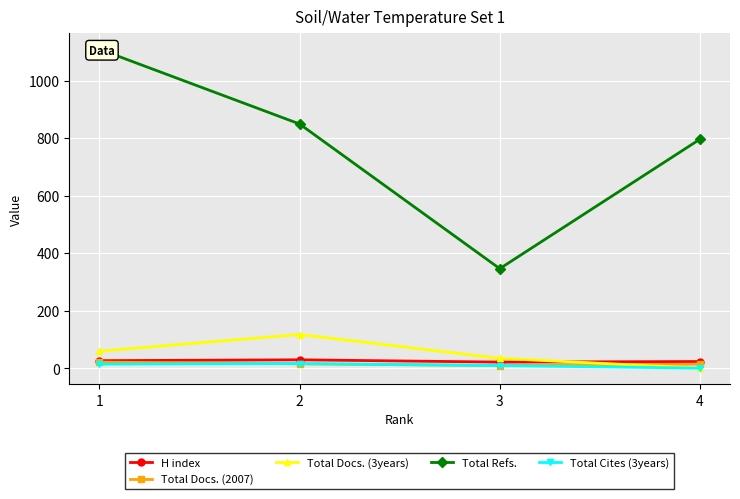

How many interior local valleys does the H index series have?

1